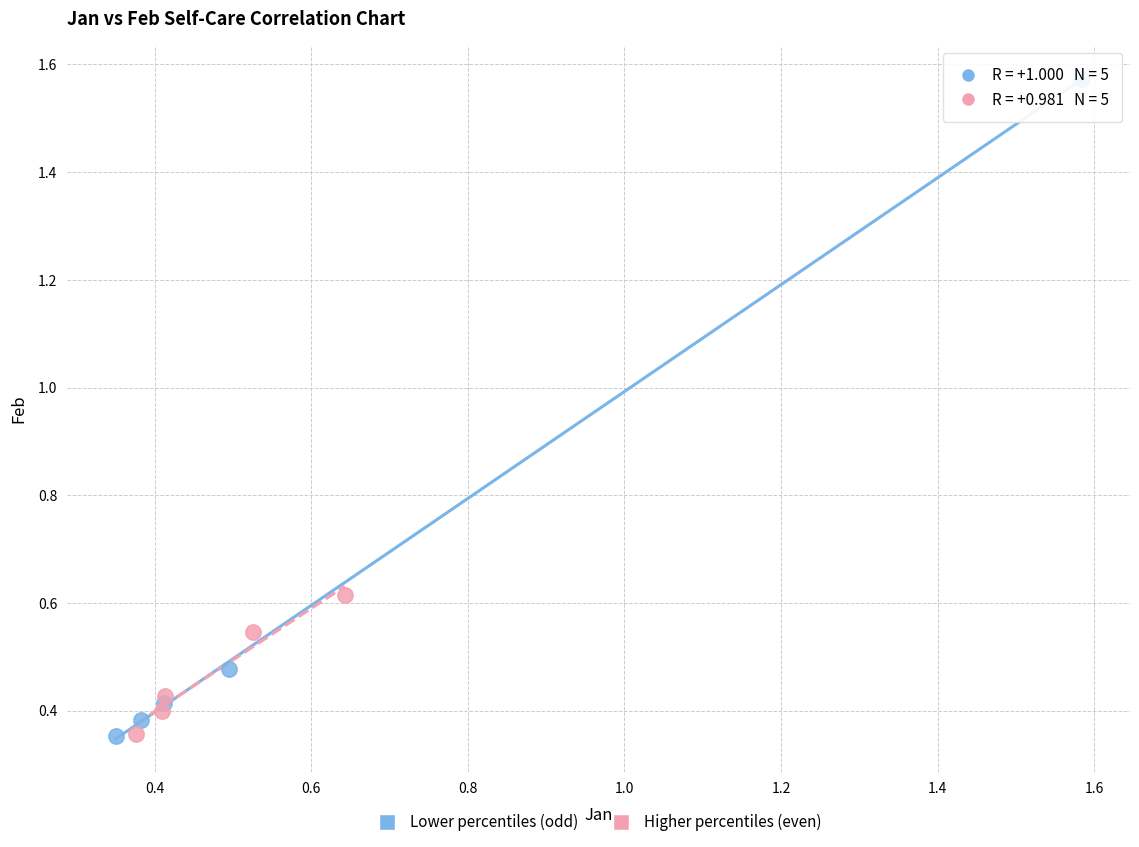

Which series contains the highest Y value?

Lower percentiles (odd)